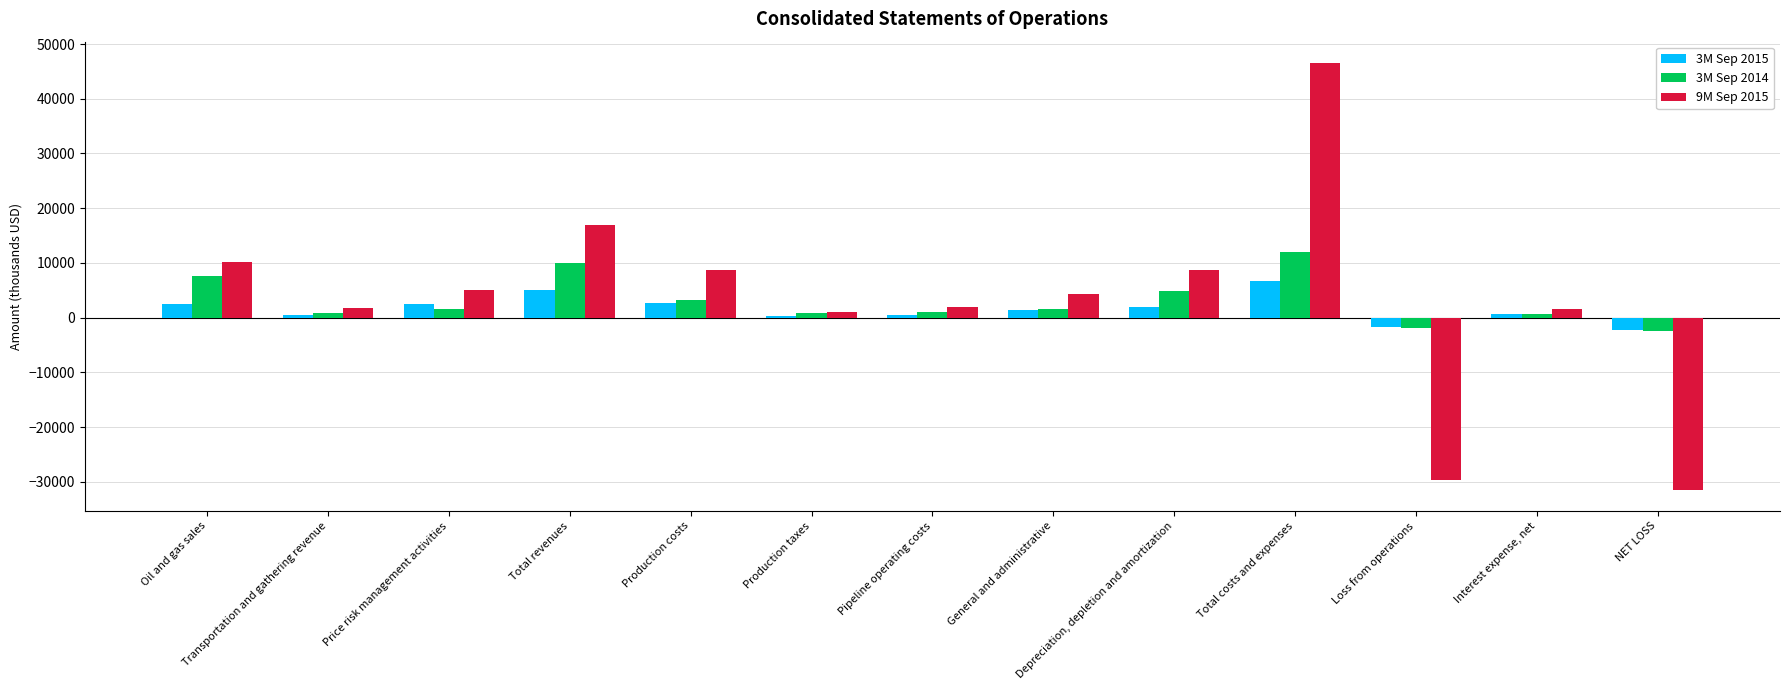

The 3M Sep 2015 series shows 2660 at Production costs. True or false?

True